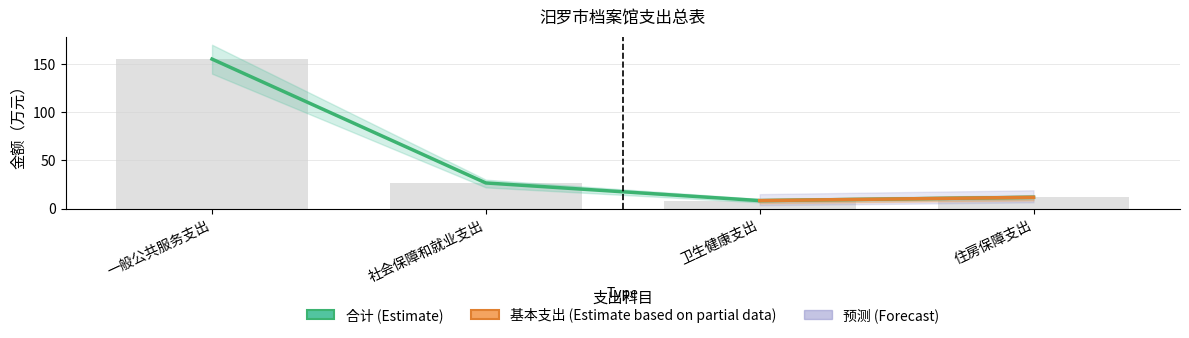

True or false: 合计 has a value of 17.0 at 住房保障支出.

False